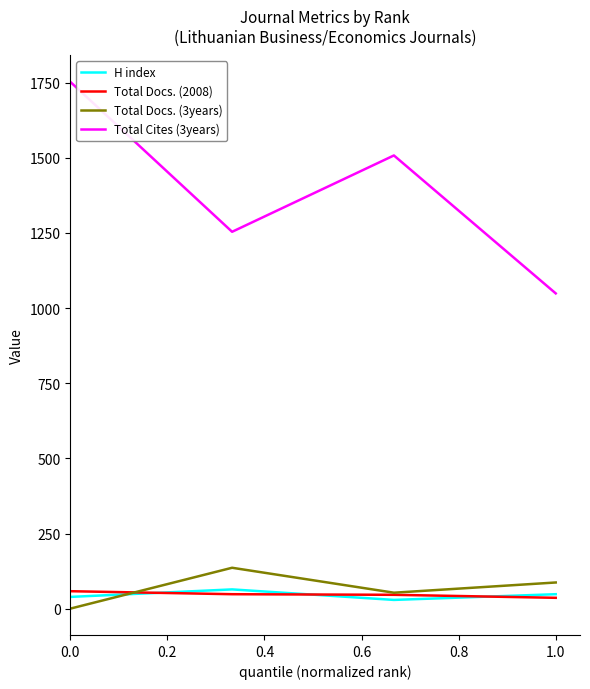

Which series has the largest total across all categories?

Total Cites (3years)